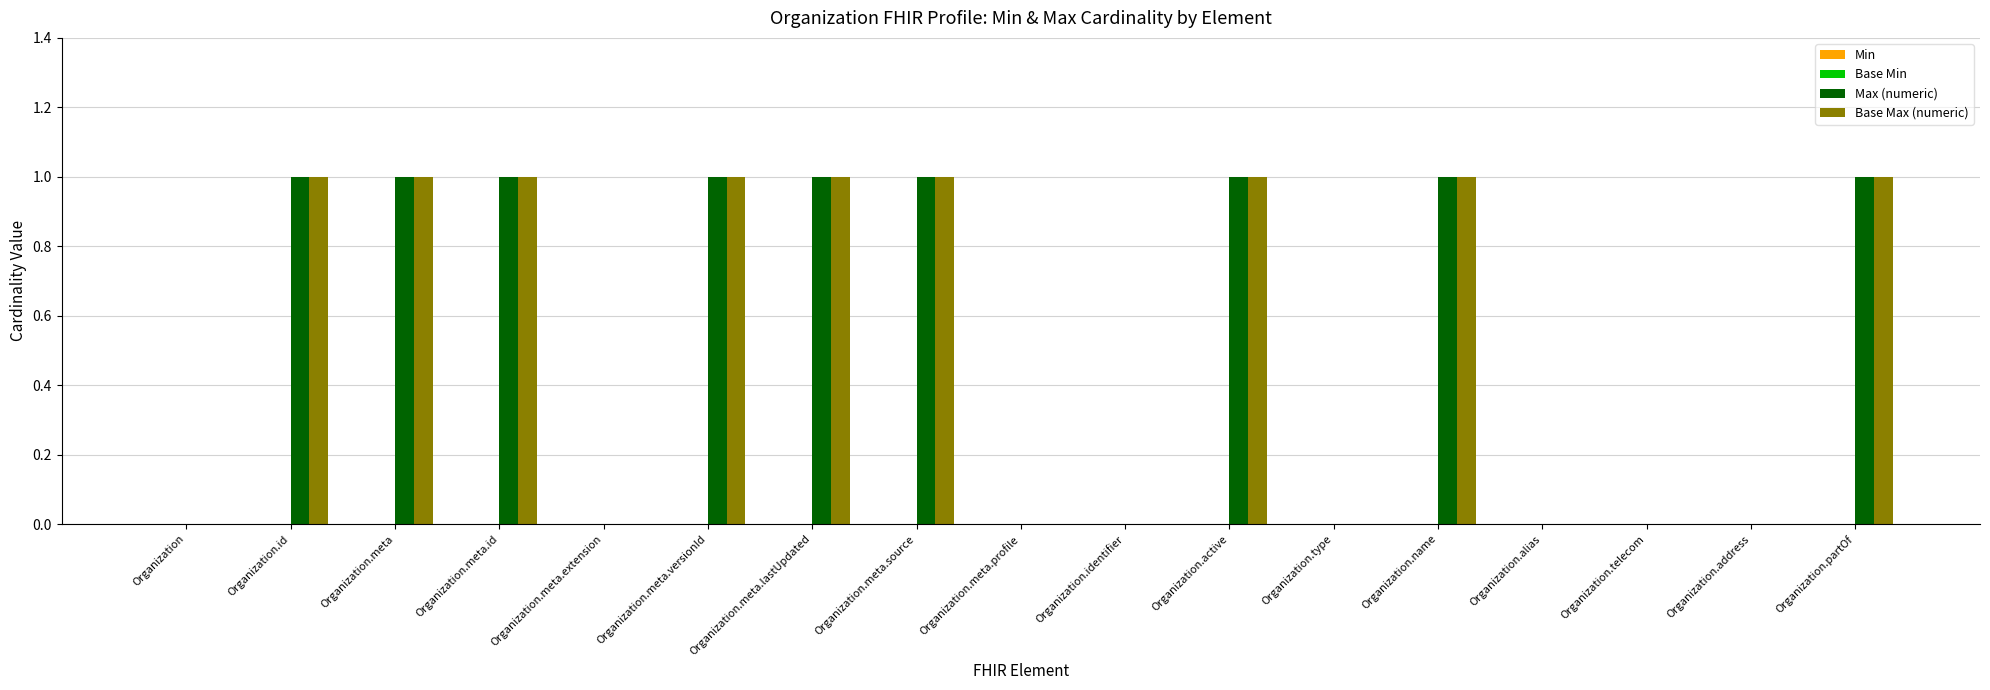

True or false: Base Max (numeric) has a value of 1 at Organization.active.

True